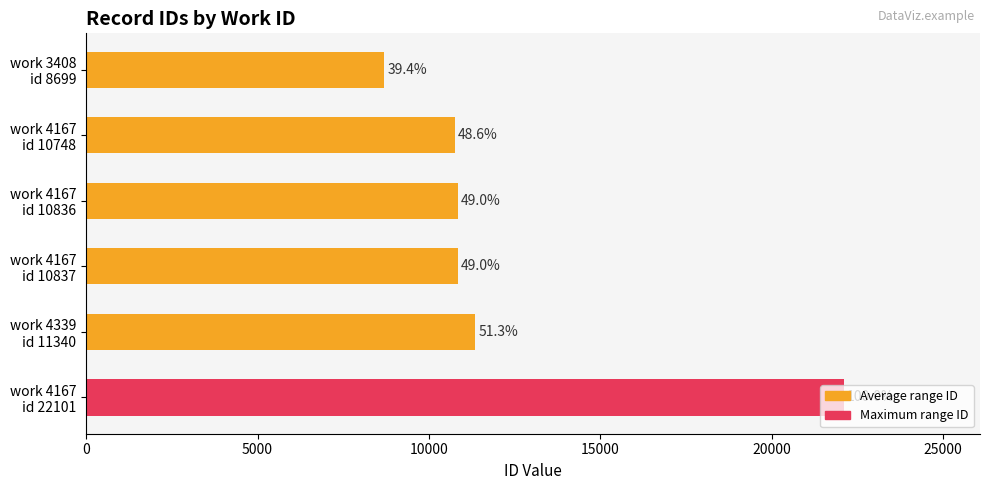

How many bars are there in total?

6